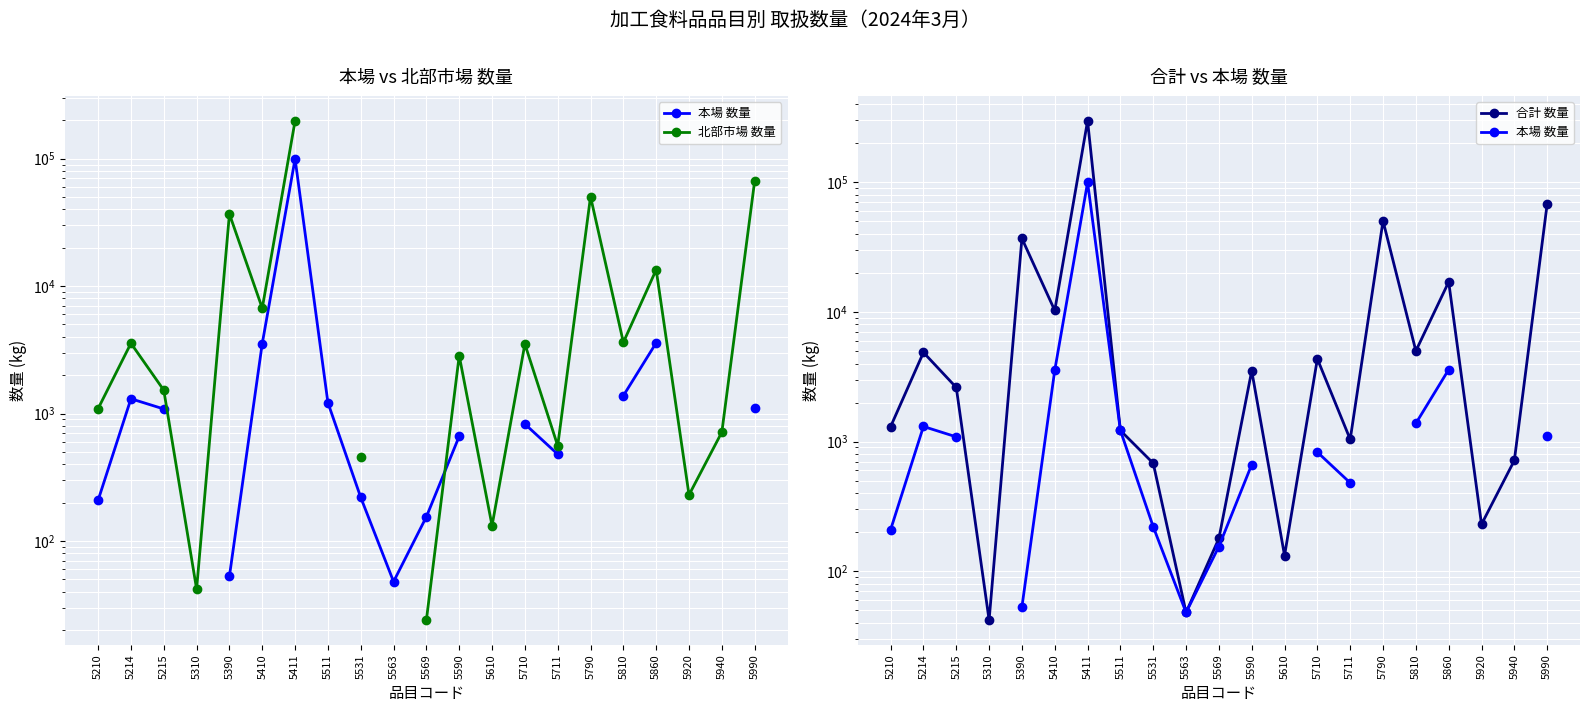

After their last crossing, which series has the higher values: 本場 数量 or 北部市場 数量?

北部市場 数量